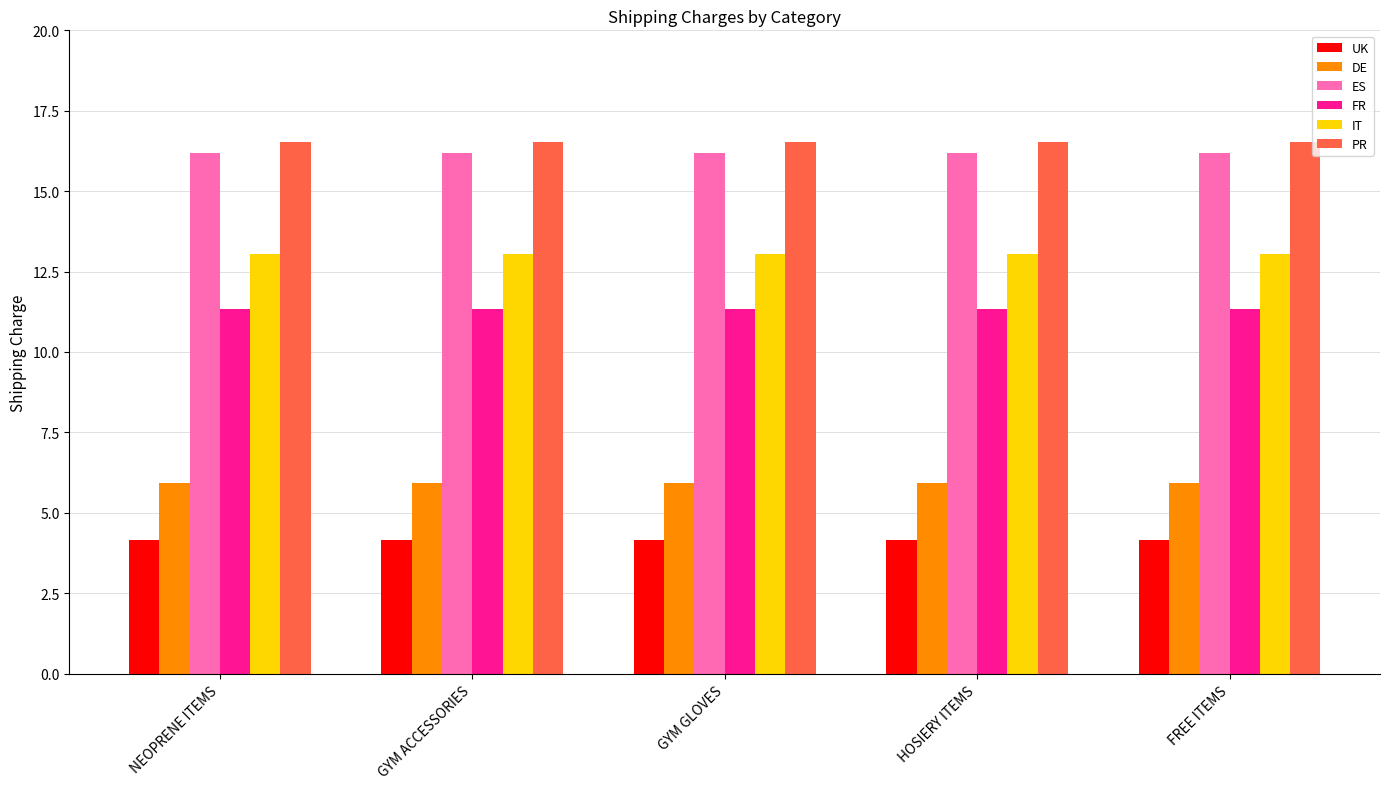

Reading left to right, what are all the values shown in this chart?

UK: NEOPRENE ITEMS=4.2	GYM ACCESSORIES=4.2	GYM GLOVES=4.2	HOSIERY ITEMS=4.2	FREE ITEMS=4.2
DE: NEOPRENE ITEMS=5.9	GYM ACCESSORIES=5.9	GYM GLOVES=5.9	HOSIERY ITEMS=5.9	FREE ITEMS=5.9
ES: NEOPRENE ITEMS=16.2	GYM ACCESSORIES=16.2	GYM GLOVES=16.2	HOSIERY ITEMS=16.2	FREE ITEMS=16.2
FR: NEOPRENE ITEMS=11.3	GYM ACCESSORIES=11.3	GYM GLOVES=11.3	HOSIERY ITEMS=11.3	FREE ITEMS=11.3
IT: NEOPRENE ITEMS=13.1	GYM ACCESSORIES=13.1	GYM GLOVES=13.1	HOSIERY ITEMS=13.1	FREE ITEMS=13.1
PR: NEOPRENE ITEMS=16.5	GYM ACCESSORIES=16.5	GYM GLOVES=16.5	HOSIERY ITEMS=16.5	FREE ITEMS=16.5